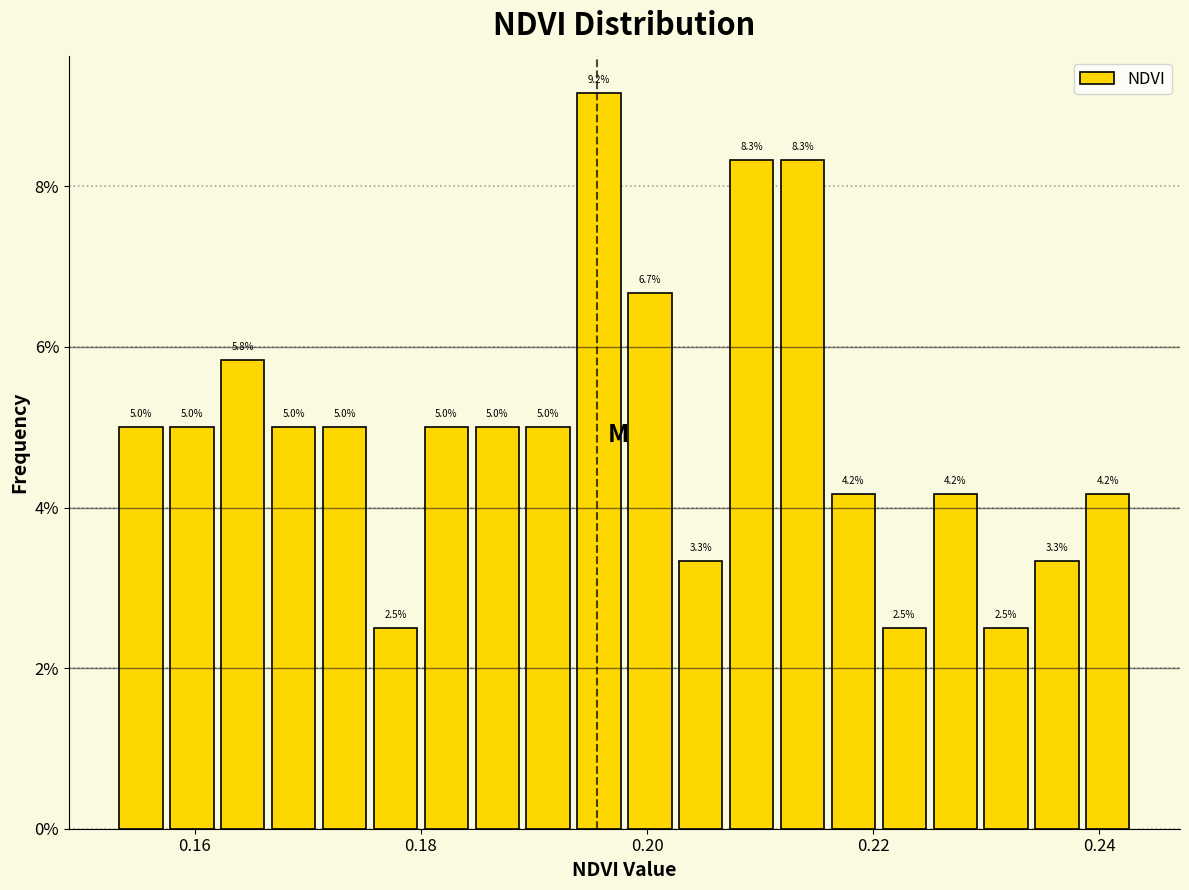

Around what value on the x-axis is the tallest bar? Give the approximate position of its centre, as read against the axis.

0.196